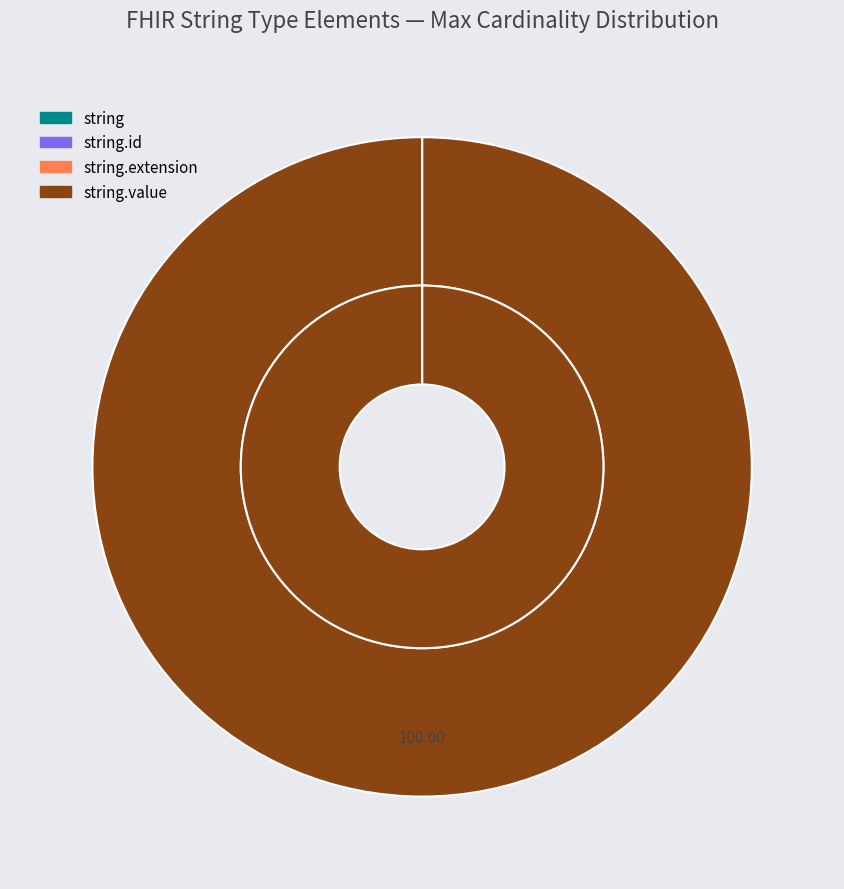

Rank the categories by value from lowest to highest.

string, string.id, string.extension, string.value